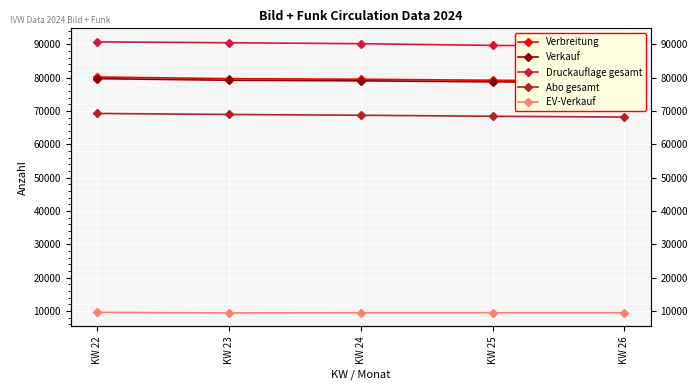

What is the difference between the highest and lowest values at KW 26?

79849